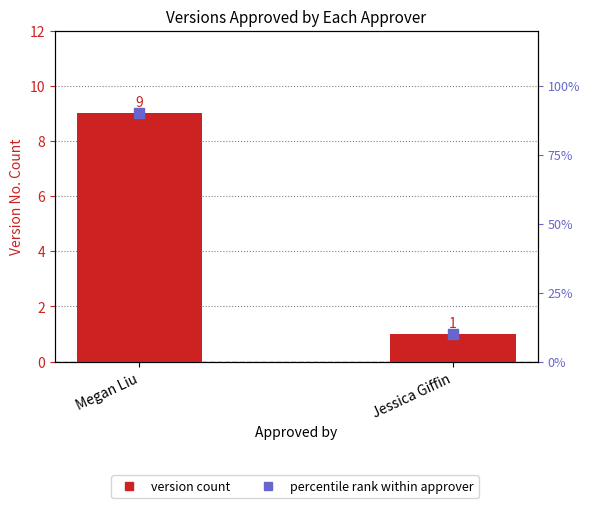

Which series contains the highest Y value?

Percentile rank